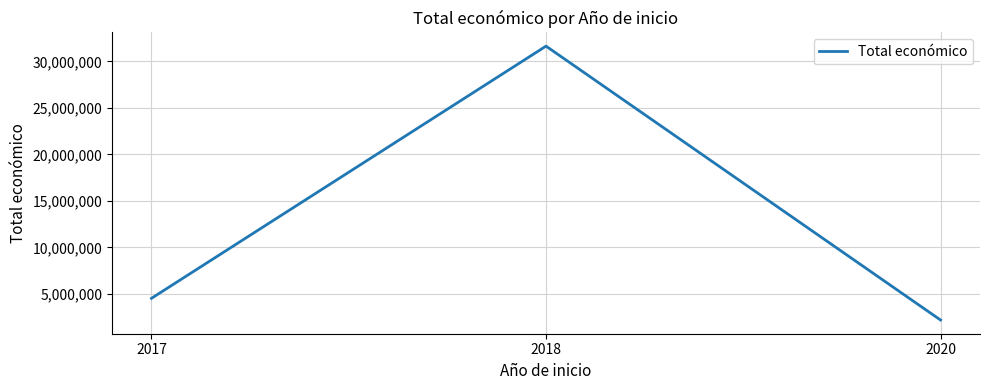

Rank the categories by value from highest to lowest.

2018, 2017, 2020